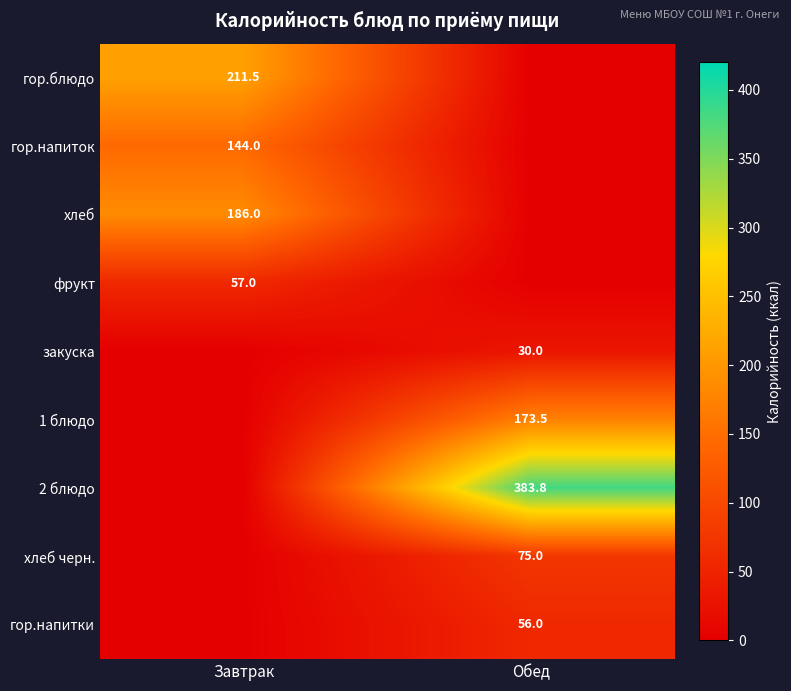

How many data points does each series have?

2